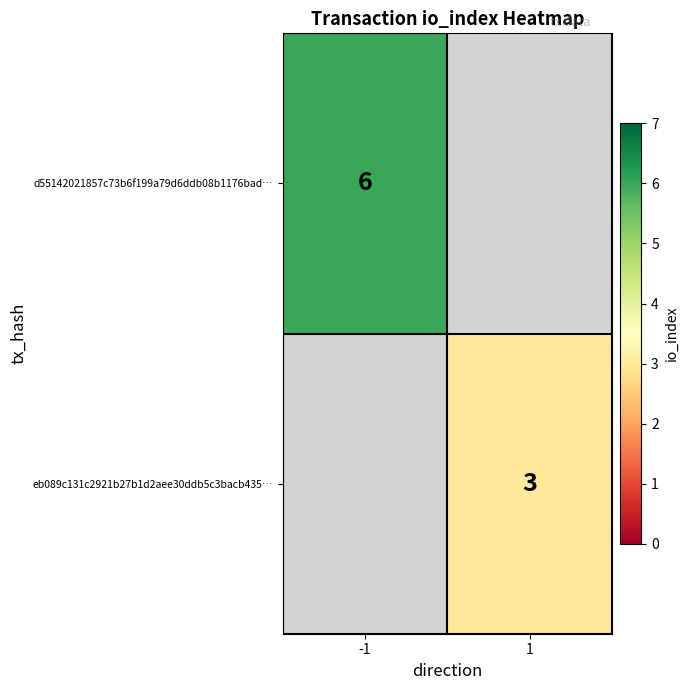

The value of d55142021857c73b6f199a79d6ddb08b1176bad… at -1 is 6. True or false?

True